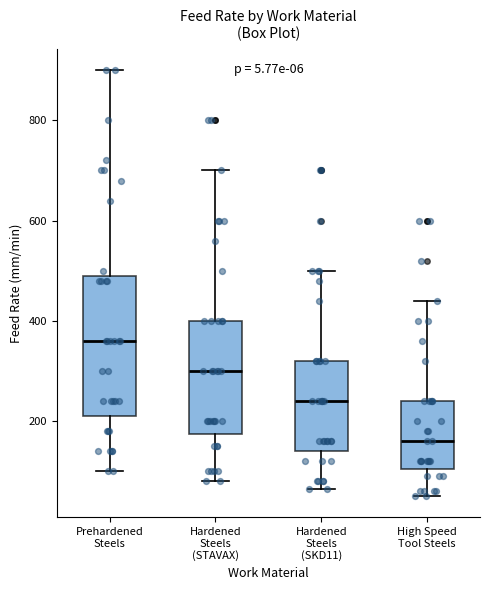

Reading left to right, read every box against the y-axis: the position of its median line, the range the box covers, and the ends of its whiskers. The values are not printed on the chart, so give them approximately, as read against the axis.

Prehardened Steels: median 360, box 220 to 500, whiskers 100 to 900
Hardened Steels (STAVAX): median 300, box 180 to 400, whiskers 80 to 700
Hardened Steels (SKD11): median 240, box 140 to 320, whiskers 60 to 500
High Speed Tool Steels: median 160, box 100 to 240, whiskers 60 to 440